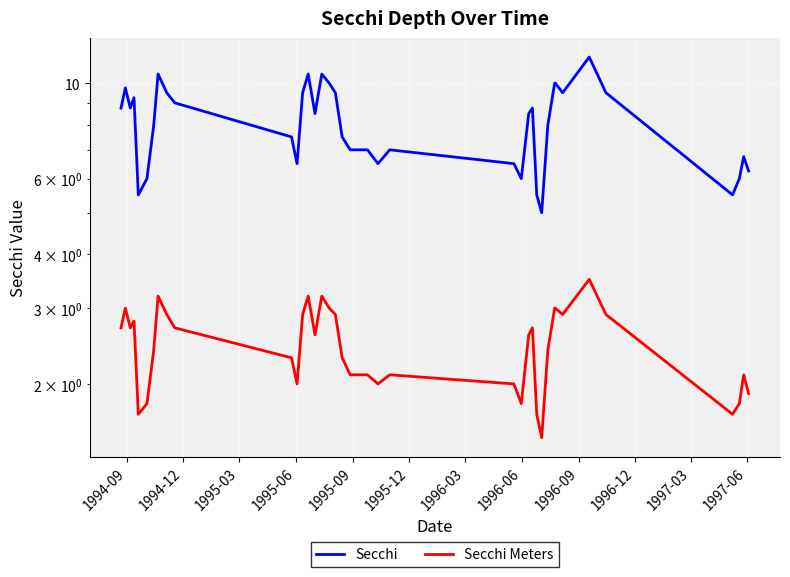

What is the minimum value for Secchi?

5.0